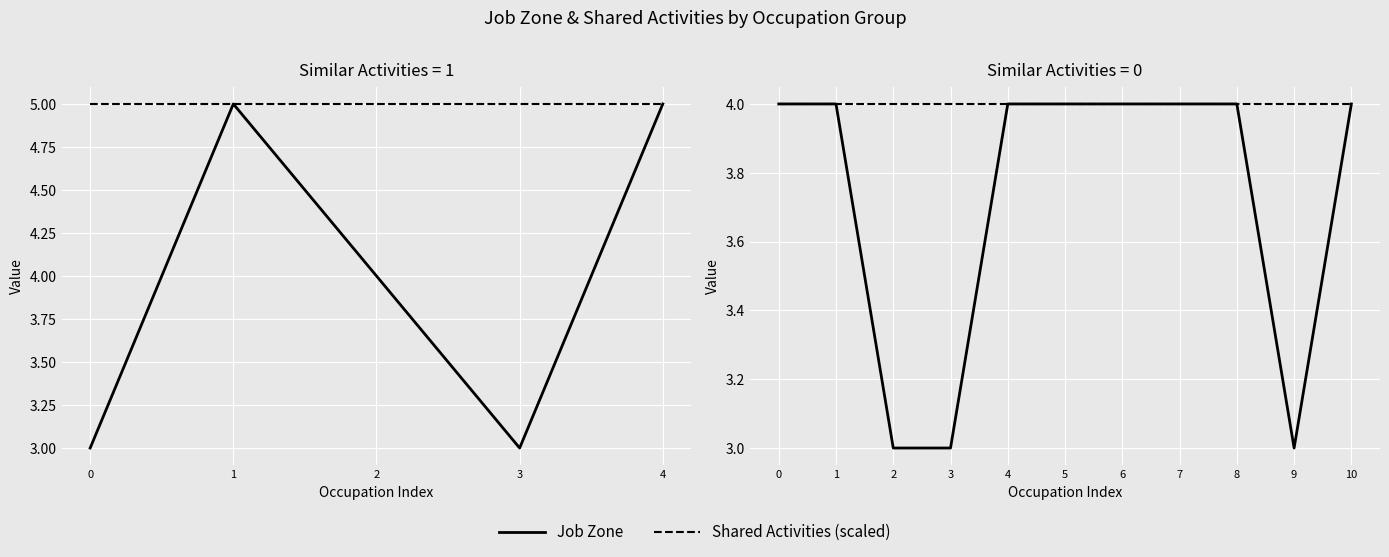

Does the chart display data point markers on the line(s)?

No